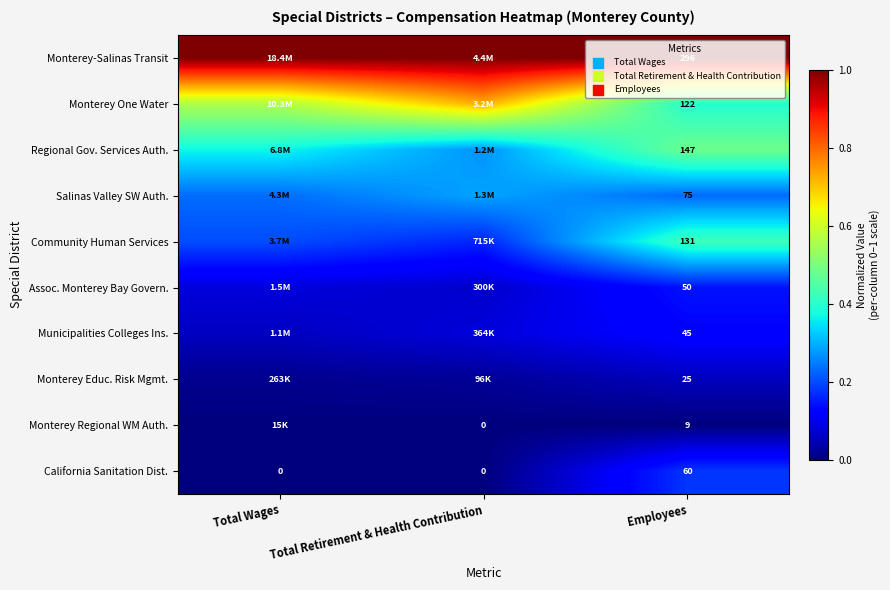

At Employees, list the series in order from smallest to largest.

Monterey Regional WM Auth., Monterey Educ. Risk Mgmt., Municipalities Colleges Ins., Assoc. Monterey Bay Govern., California Sanitation Dist., Salinas Valley SW Auth., Monterey One Water, Community Human Services, Regional Gov. Services Auth., Monterey-Salinas Transit